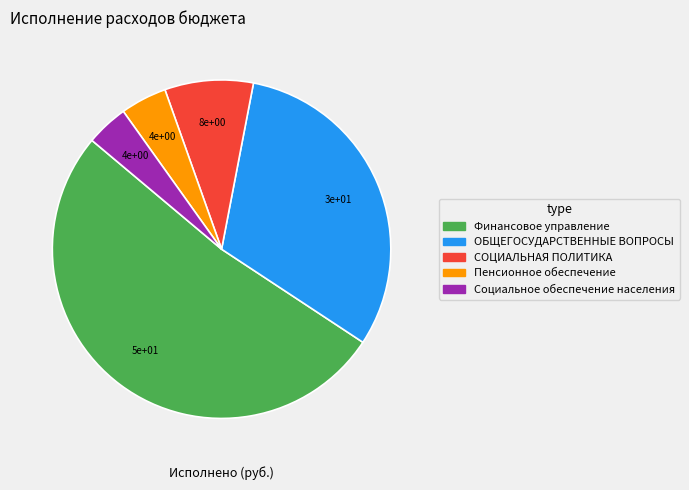

Is there any slice that represents more than half of the pie?

Yes